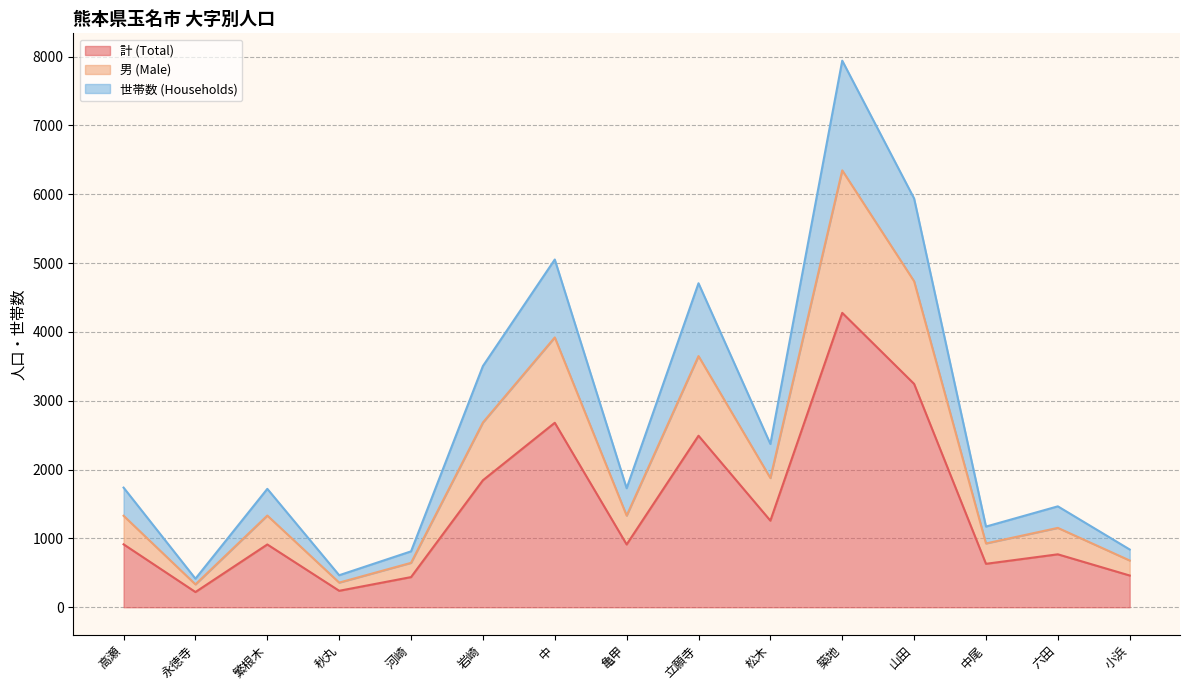

What is the lowest value of the 計 (Total) series?

221